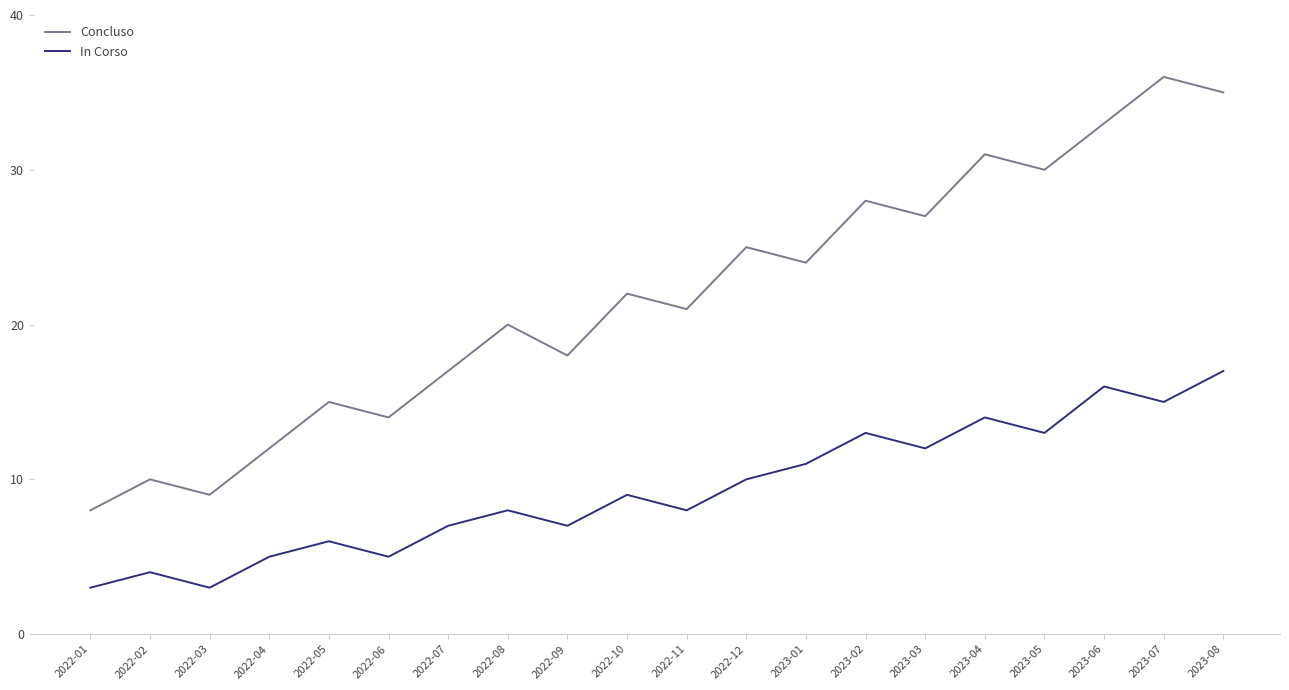

True or false: In Corso and Concluso cross at least once.

False